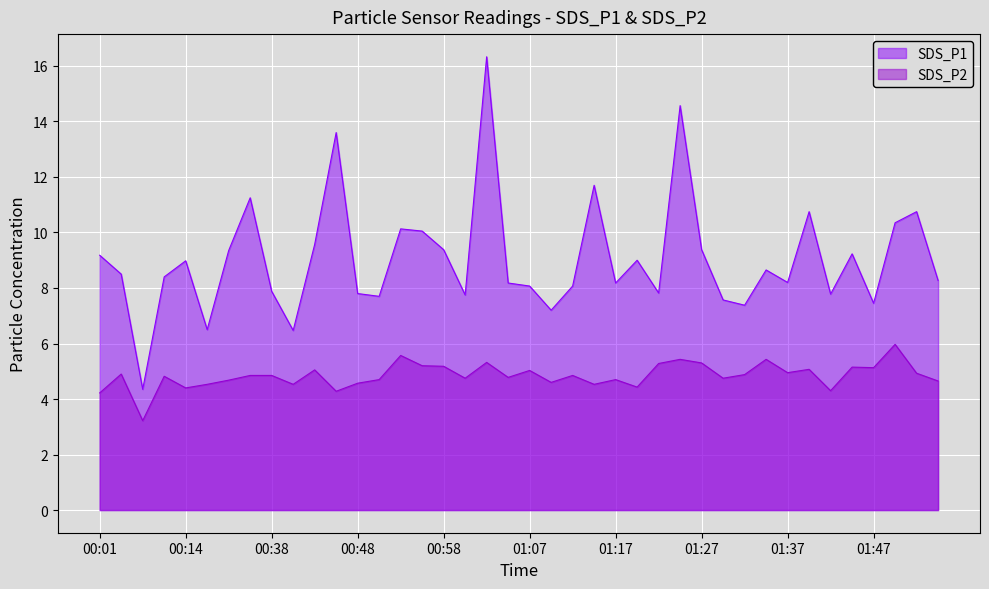

True or false: SDS_P1 has more than 1 interior local peaks.

True